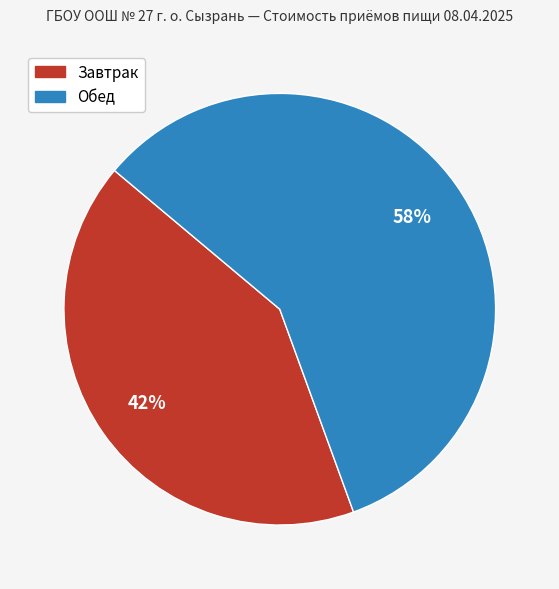

Does any single category account for the majority?

Yes